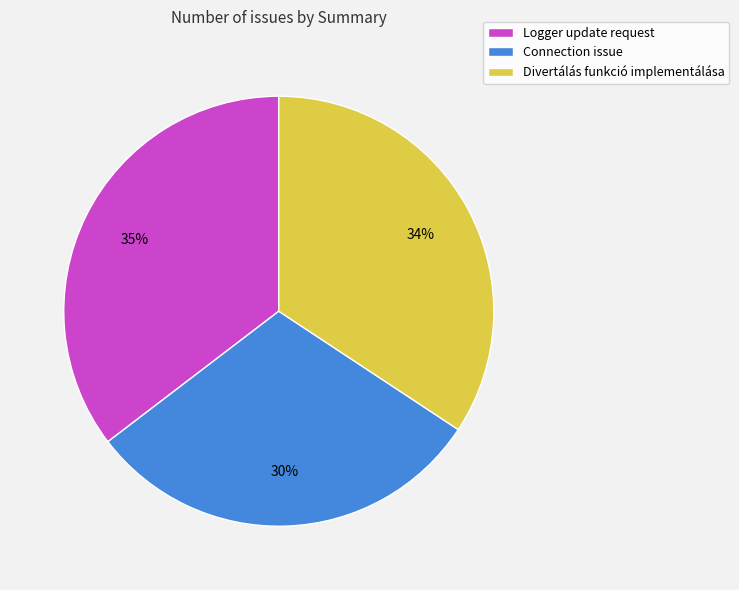

The Connection issue slice represents 30% of the pie. True or false?

True